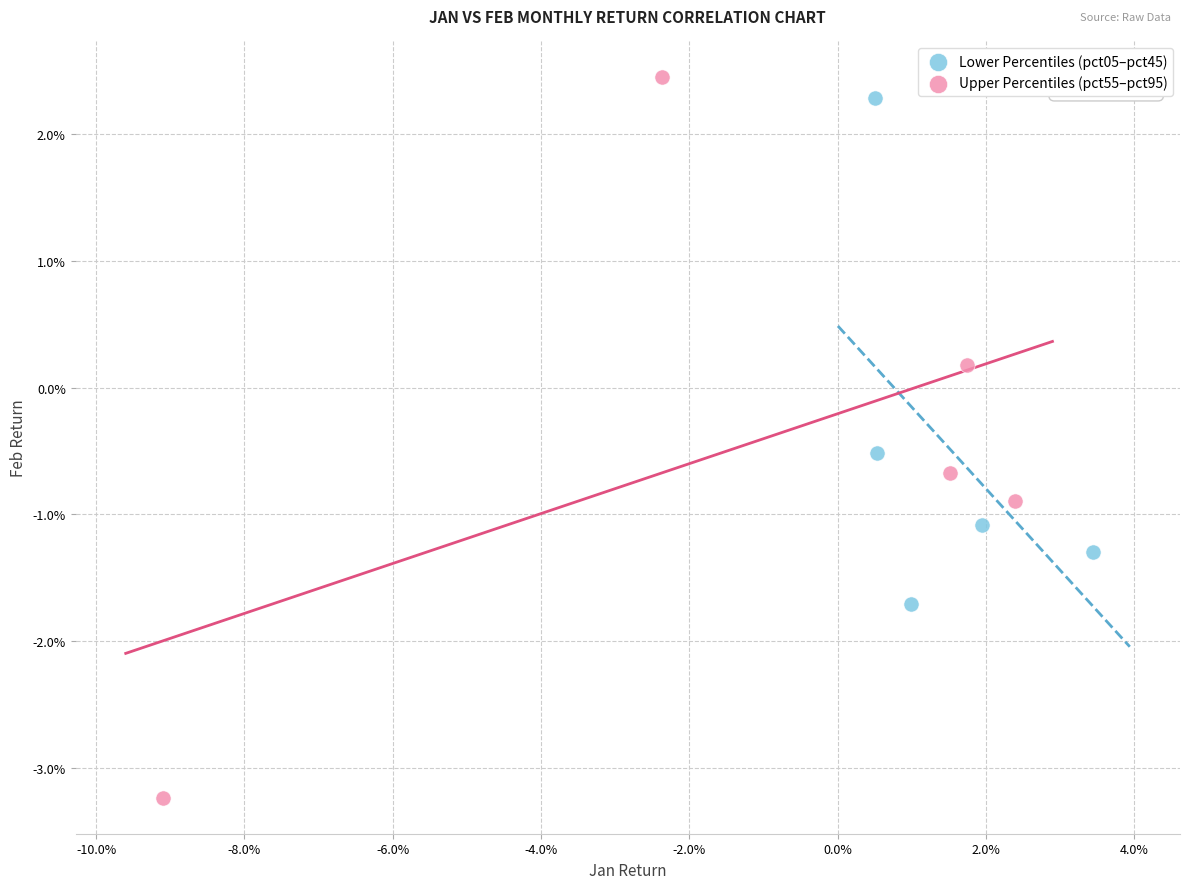

What are all the series names shown in the legend?

Lower Percentiles (pct05–pct45), Upper Percentiles (pct55–pct95)